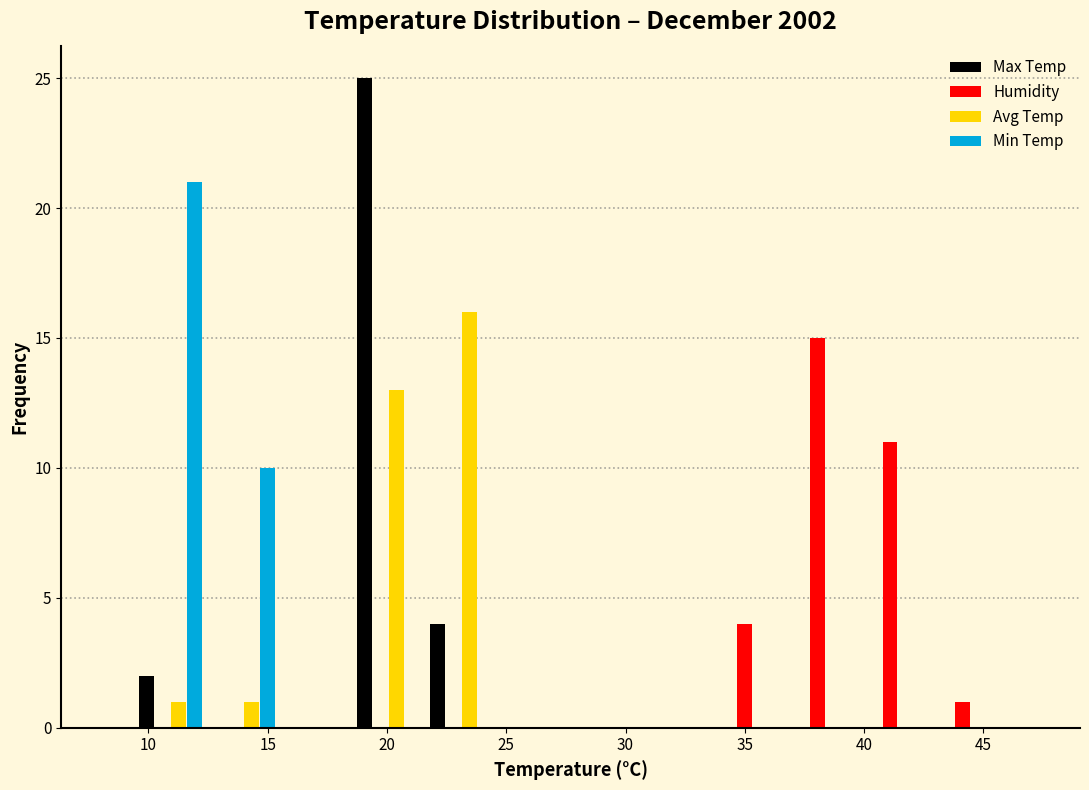

Reading left to right, list every range on the x-axis with the height of the bar of each series over it. Neither the bar edges nor the heights are printed on the chart, so give them approximately, as read against the axes.

9.40 to 12.45: Max Temp=2	Humidity=0	Avg Temp=1	Min Temp=21
12.45 to 15.50: Max Temp=0	Humidity=0	Avg Temp=1	Min Temp=10
15.50 to 18.55: Max Temp=0	Humidity=0	Avg Temp=0	Min Temp=0
18.55 to 21.60: Max Temp=25	Humidity=0	Avg Temp=13	Min Temp=0
21.60 to 24.65: Max Temp=4	Humidity=0	Avg Temp=16	Min Temp=0
24.65 to 27.70: Max Temp=0	Humidity=0	Avg Temp=0	Min Temp=0
27.70 to 30.75: Max Temp=0	Humidity=0	Avg Temp=0	Min Temp=0
30.75 to 33.80: Max Temp=0	Humidity=0	Avg Temp=0	Min Temp=0
33.80 to 36.85: Max Temp=0	Humidity=4	Avg Temp=0	Min Temp=0
36.85 to 39.90: Max Temp=0	Humidity=15	Avg Temp=0	Min Temp=0
39.90 to 42.95: Max Temp=0	Humidity=11	Avg Temp=0	Min Temp=0
42.95 to 46.00: Max Temp=0	Humidity=1	Avg Temp=0	Min Temp=0